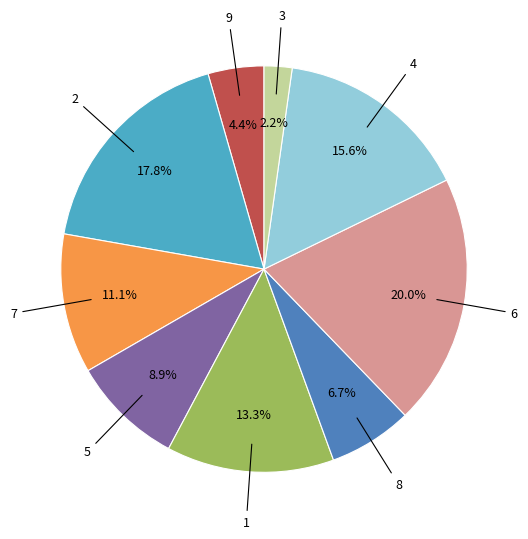

Does any single category account for the majority?

No